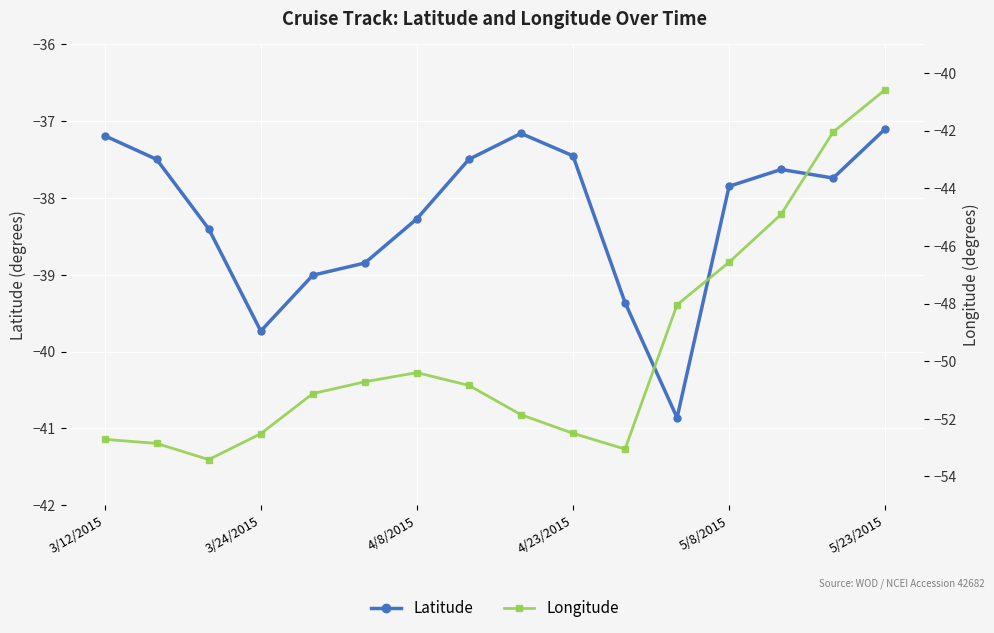

What is the spread (max minus min) of values at 4/23/2015?

15.0